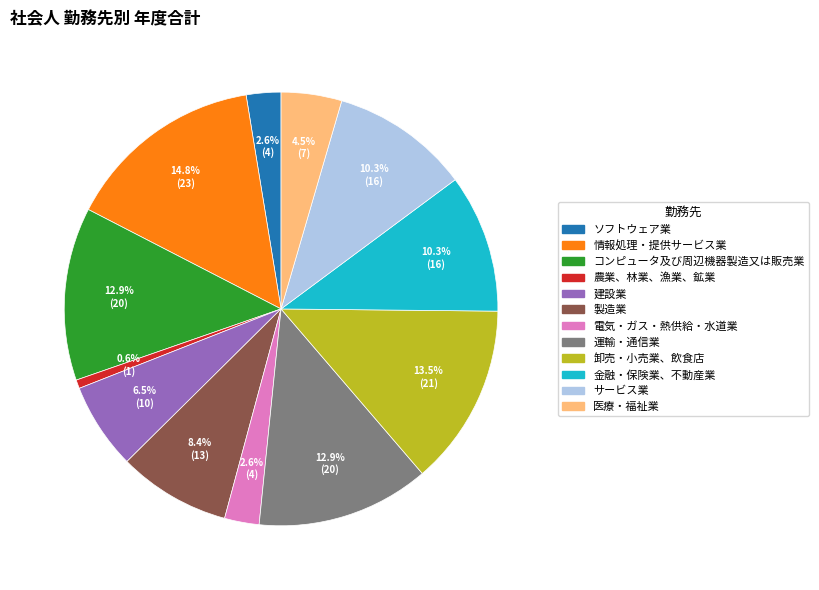

Between 情報処理・提供サービス業 and サービス業, which is larger?

情報処理・提供サービス業